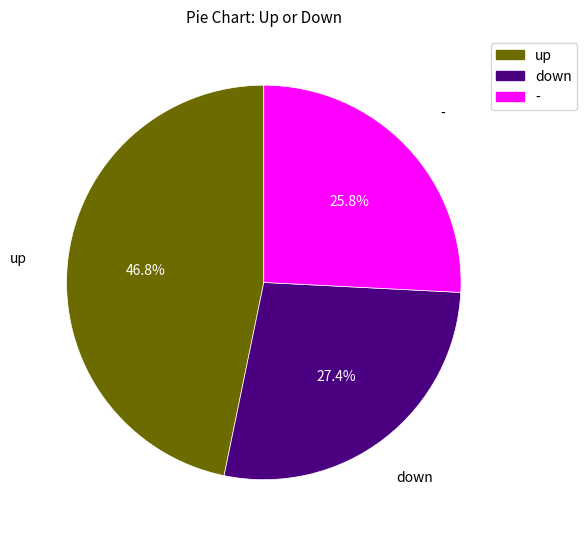

To the nearest percent, what is the average slice percentage?

33%